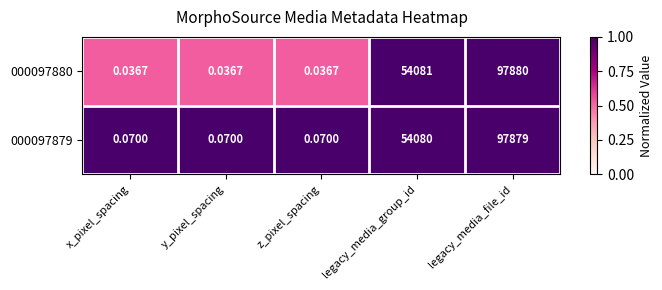

At which category is the sum across all series the highest?

legacy_media_file_id